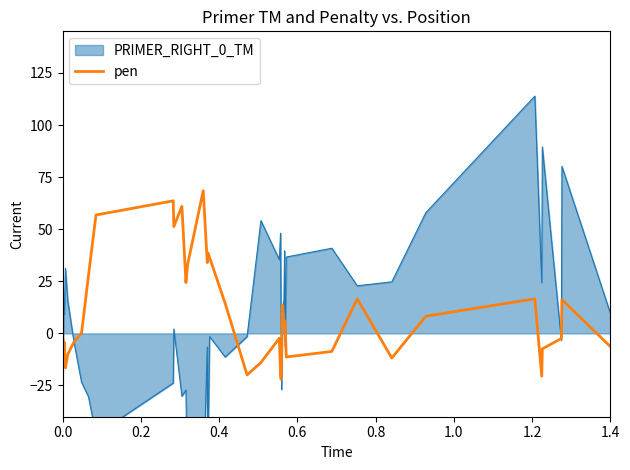

What position from the right is 0.0?

40